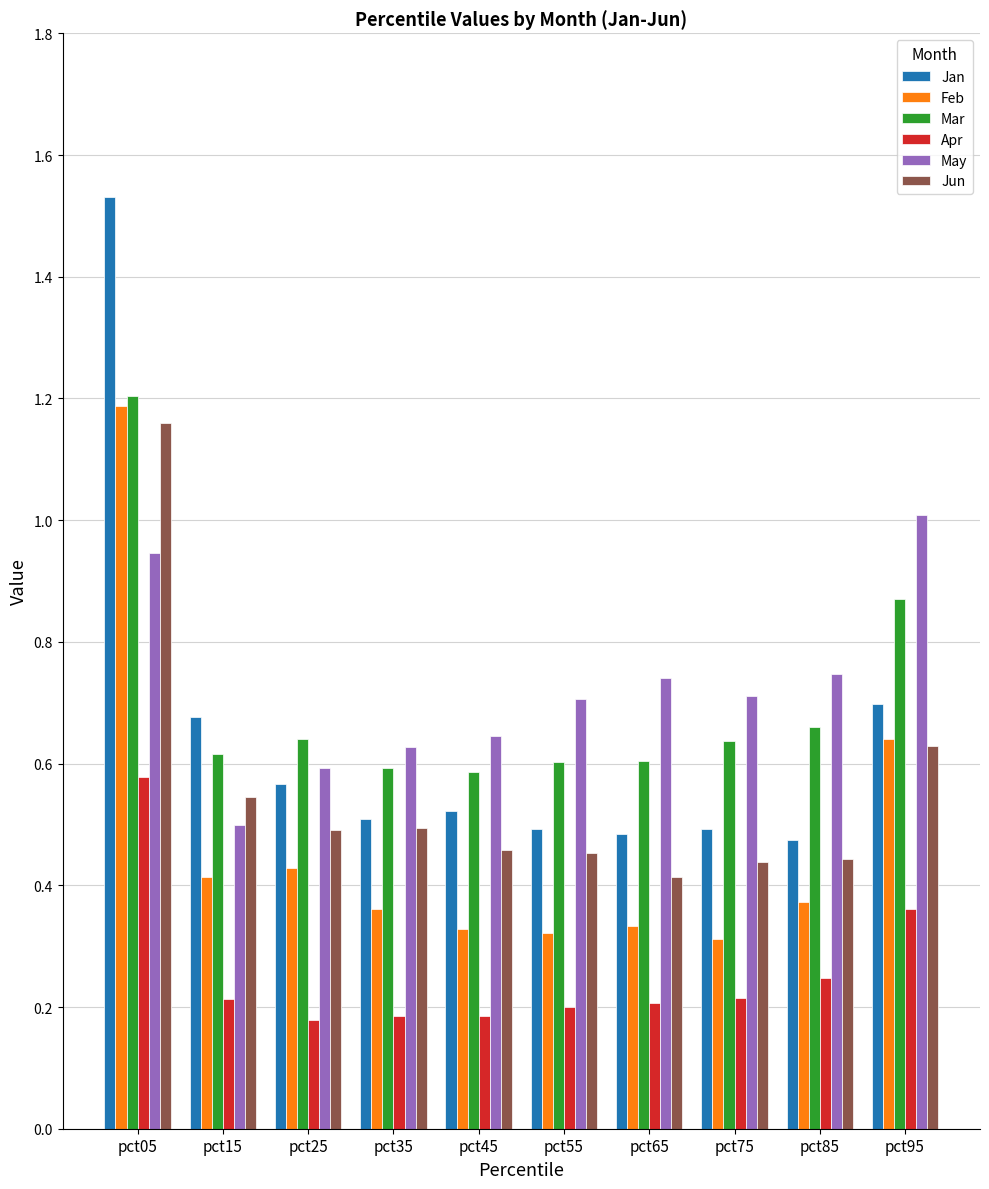

At which category does the chart reach its peak across all series?

pct05